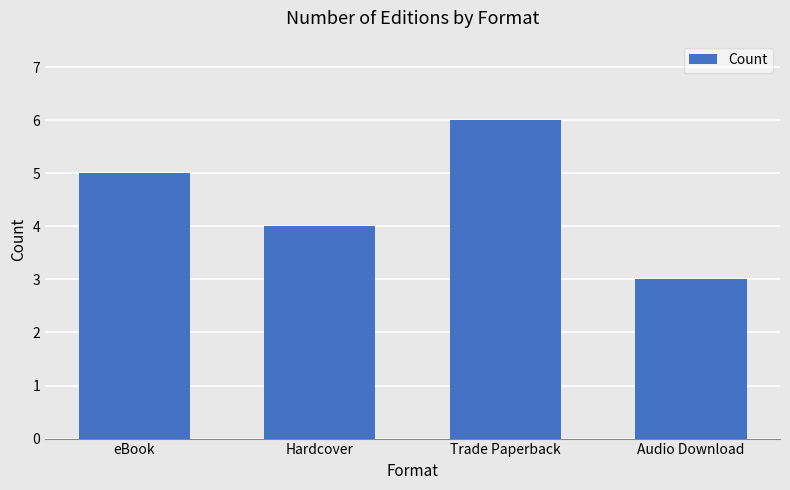

Reading left to right, list all the values displayed in this chart.

5	4	6	3